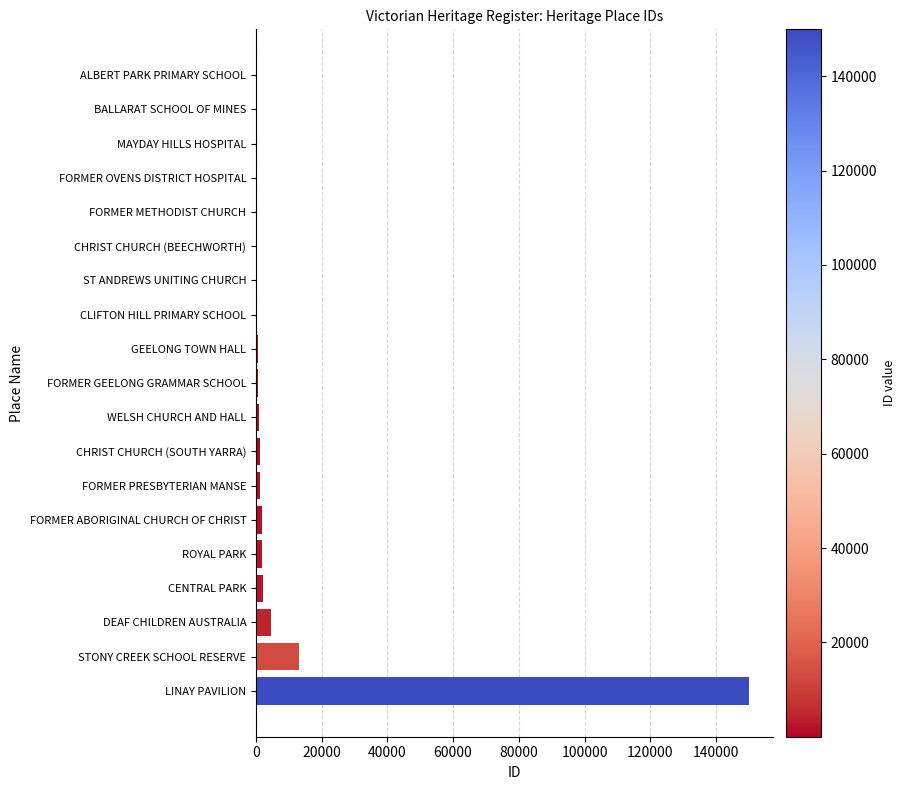

What is the greatest value displayed?

149928